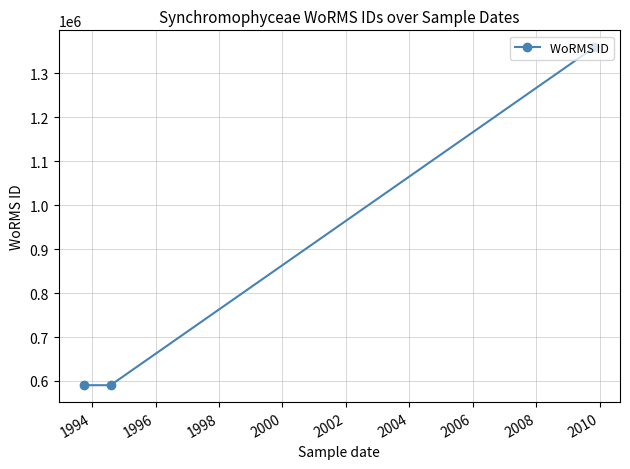

What is the value of the 1st point from the left?

590433